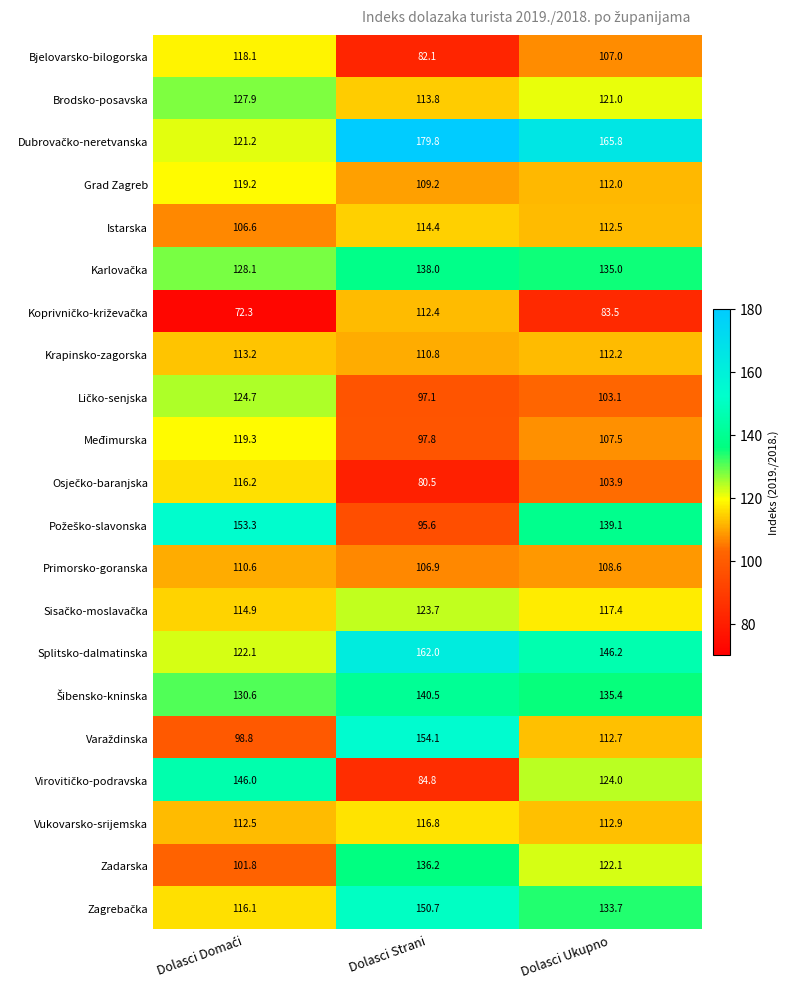

What is the greatest value displayed?

179.8